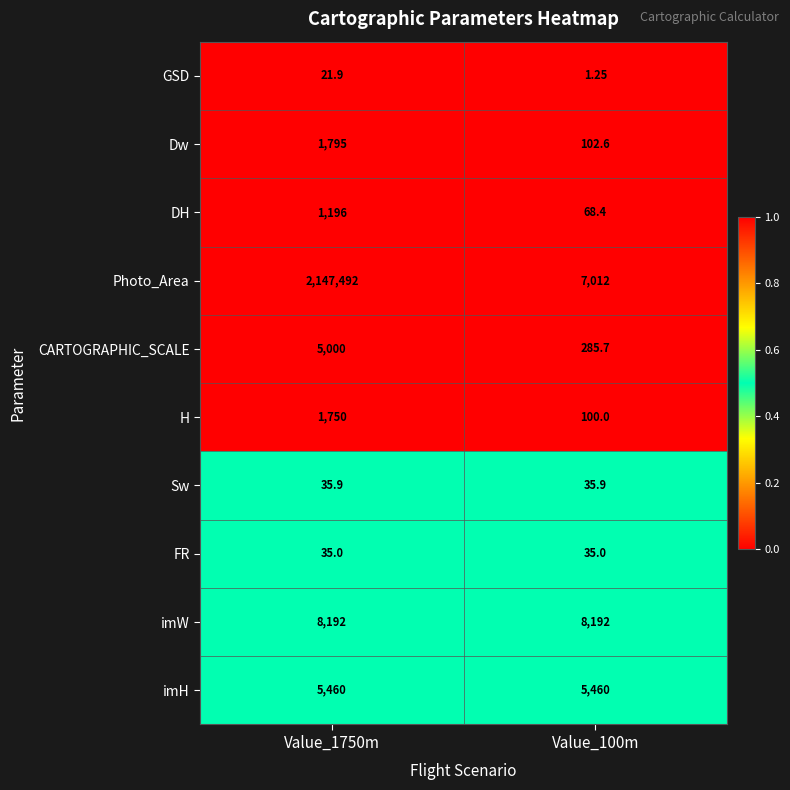

Which series has the largest total across all categories?

Photo_Area